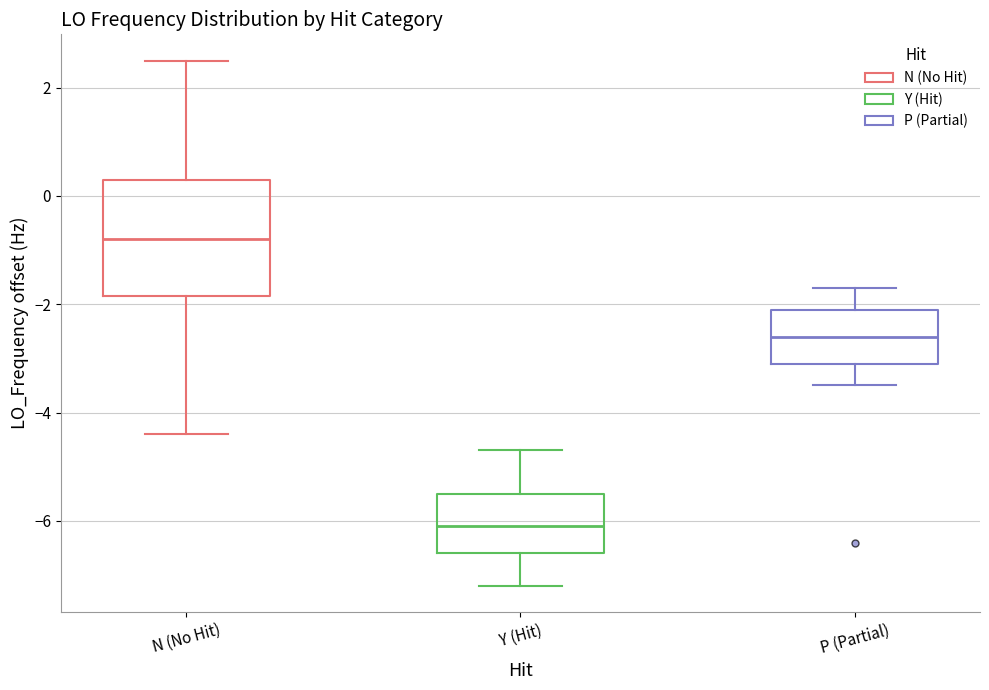

Where does the lower whisker of the box for Y (Hit) end on the y-axis? The values are not printed on the chart, so give them approximately, as read against the axis.

-7.2